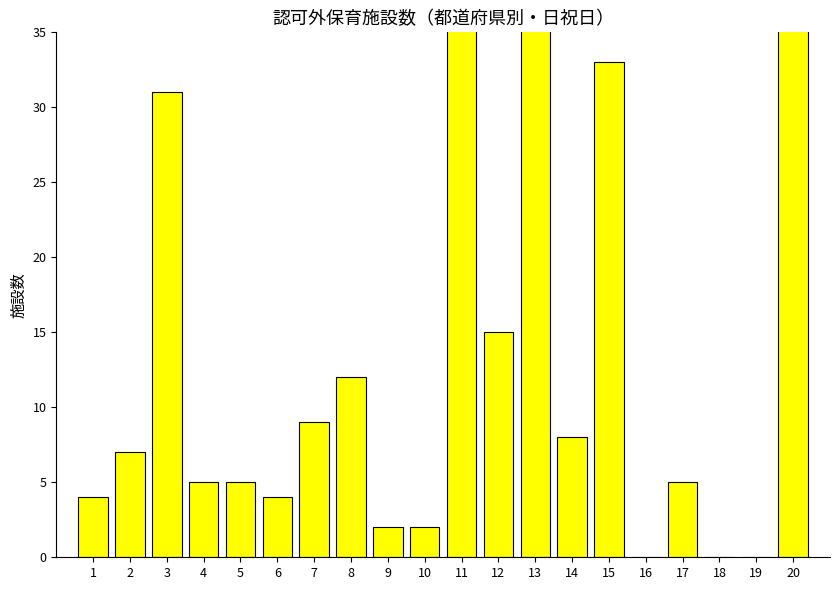

What is the approximate value at 6?

4